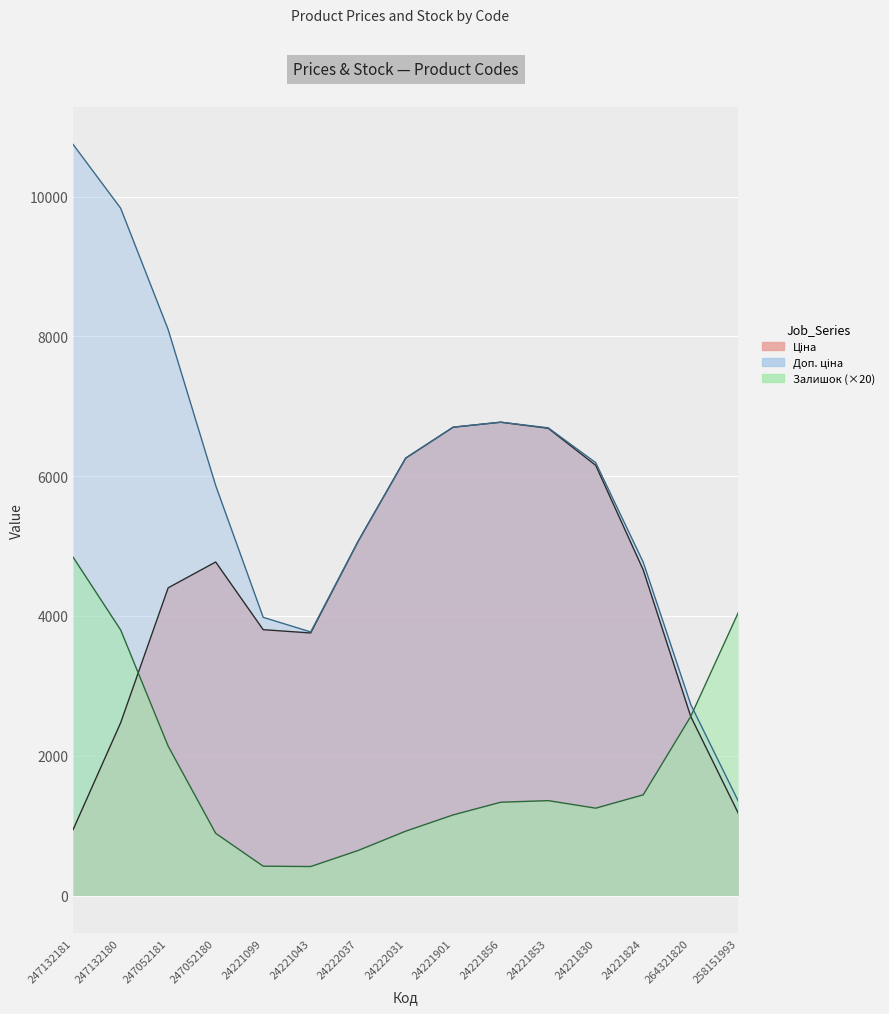

Between 24221043 and 24221853, which is larger?

24221853